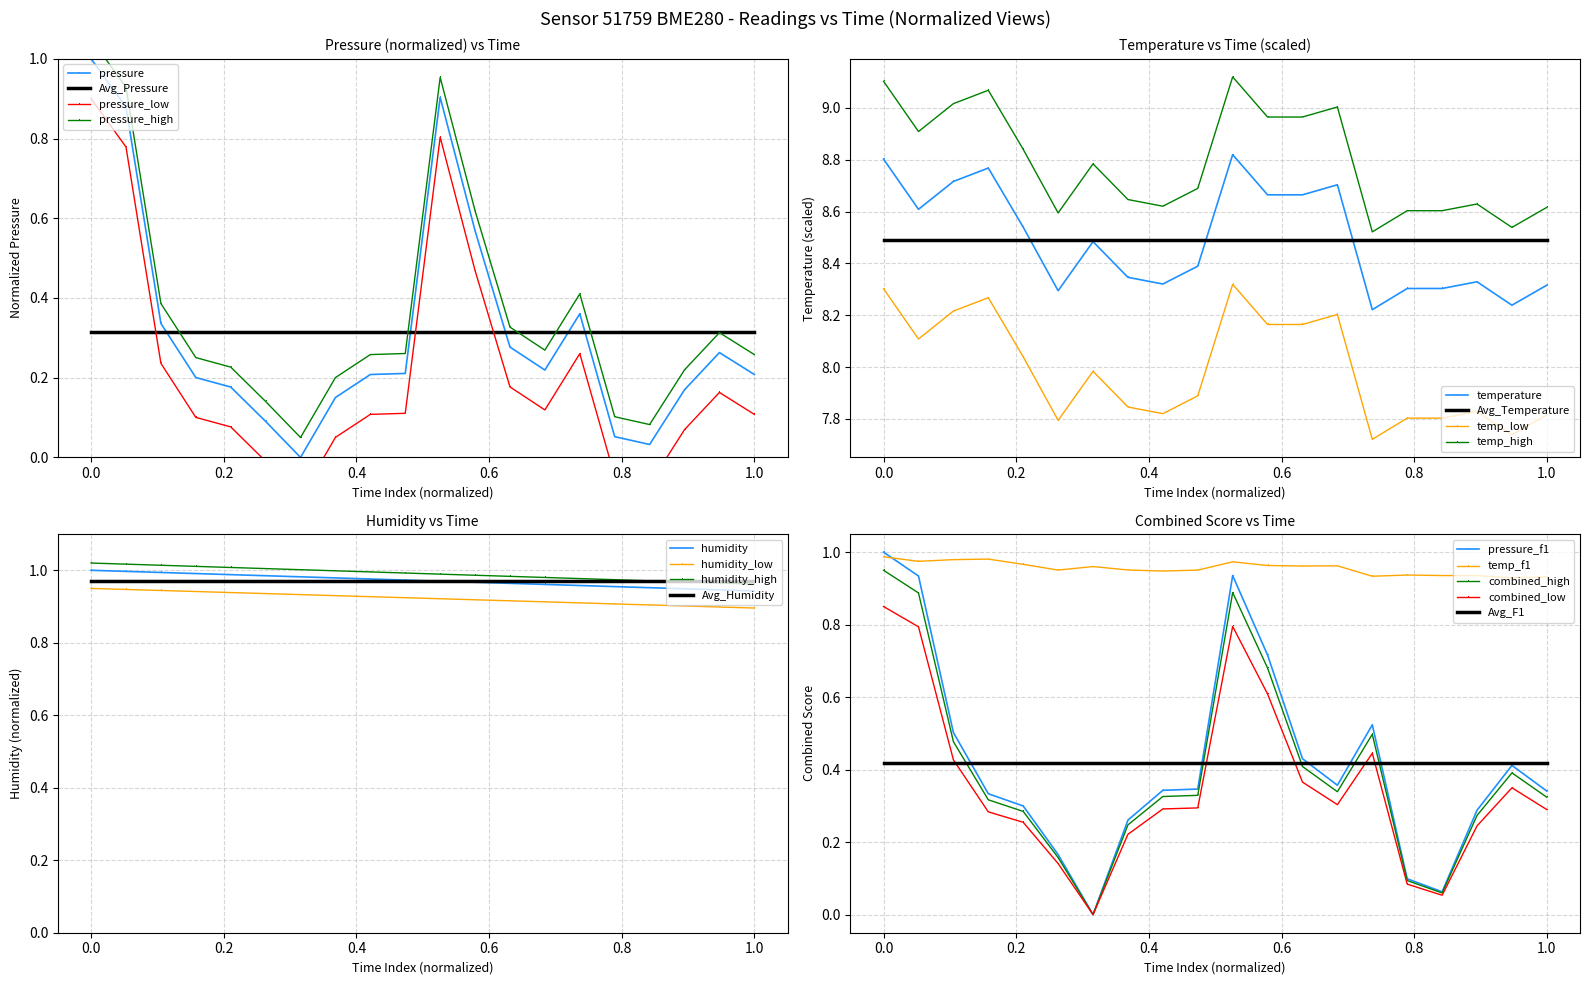

What is the highest value of the pressure series?

1.0